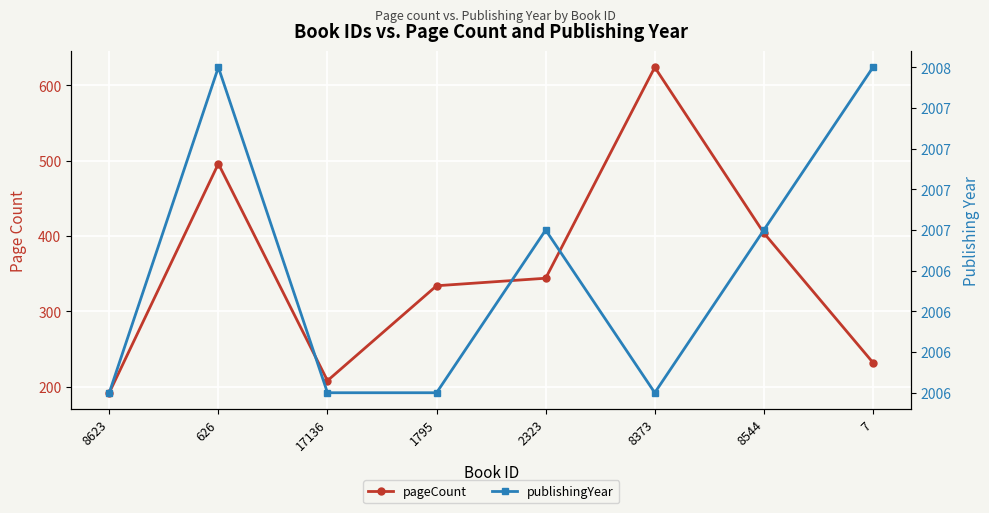

Is this an area chart (filled region under the line)?

No